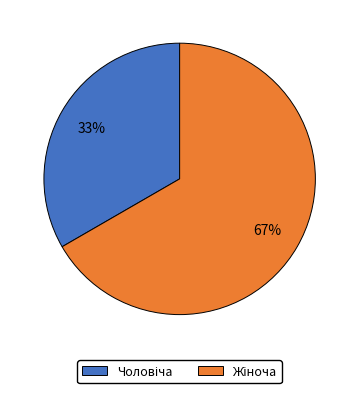

Is there any slice that represents more than half of the pie?

Yes